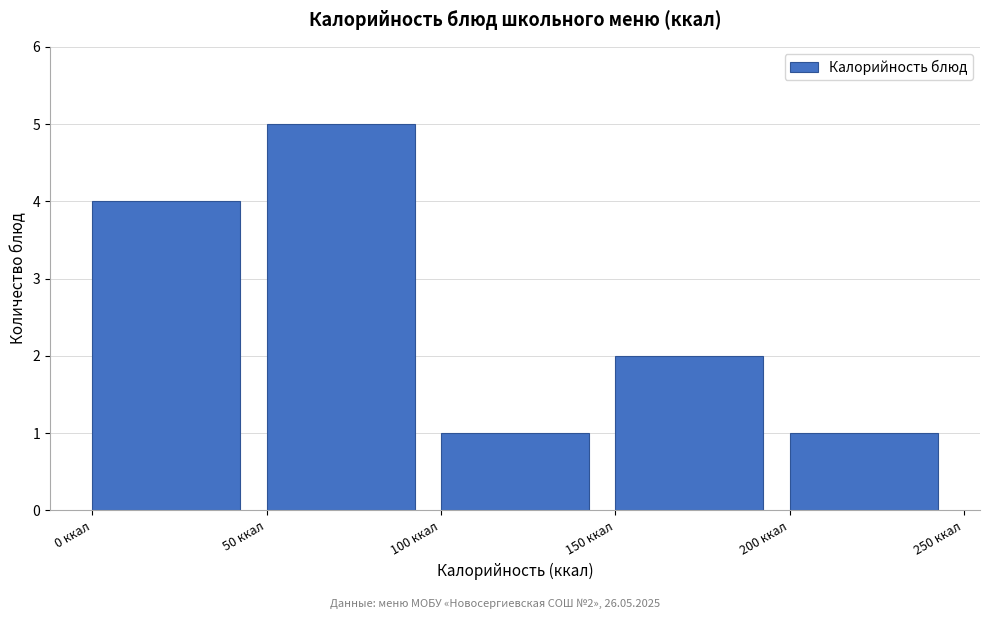

Reading right to left, extract all data points from this chart.

200 ккал=1	150 ккал=2	100 ккал=1	50 ккал=5	0 ккал=4